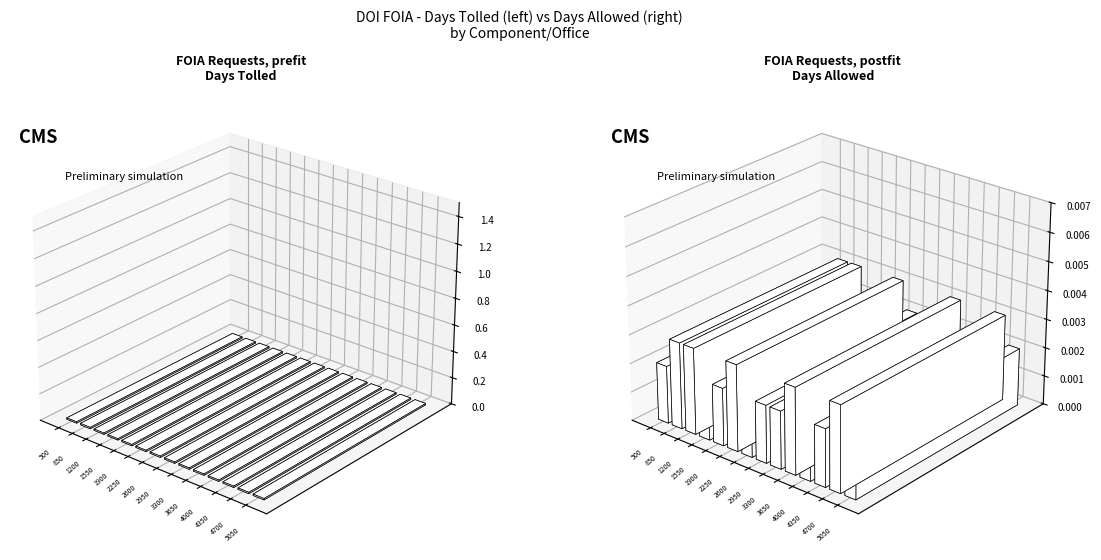

Are the bars horizontal?

No